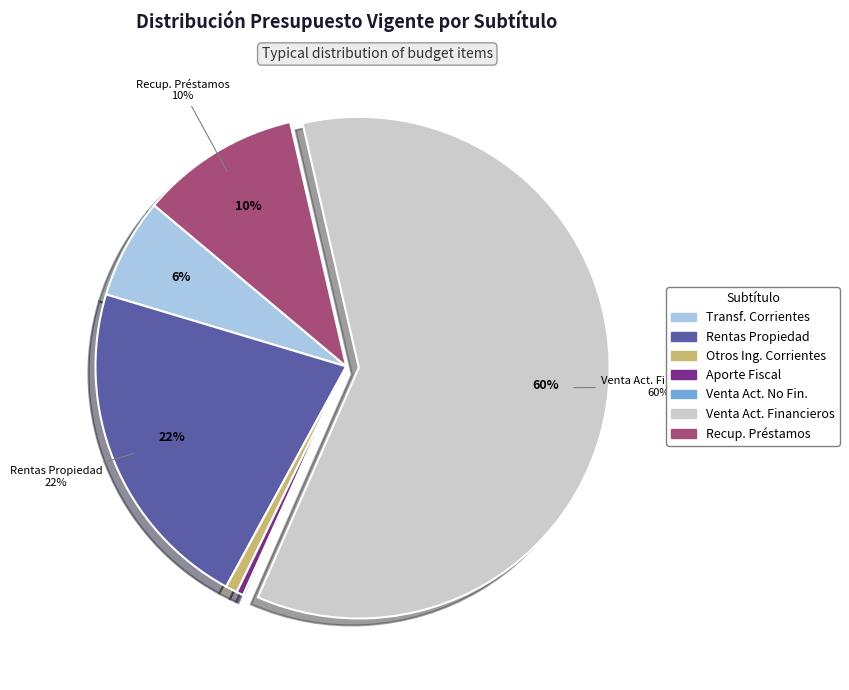

Which category has the biggest portion of the pie?

Venta Act. Financieros